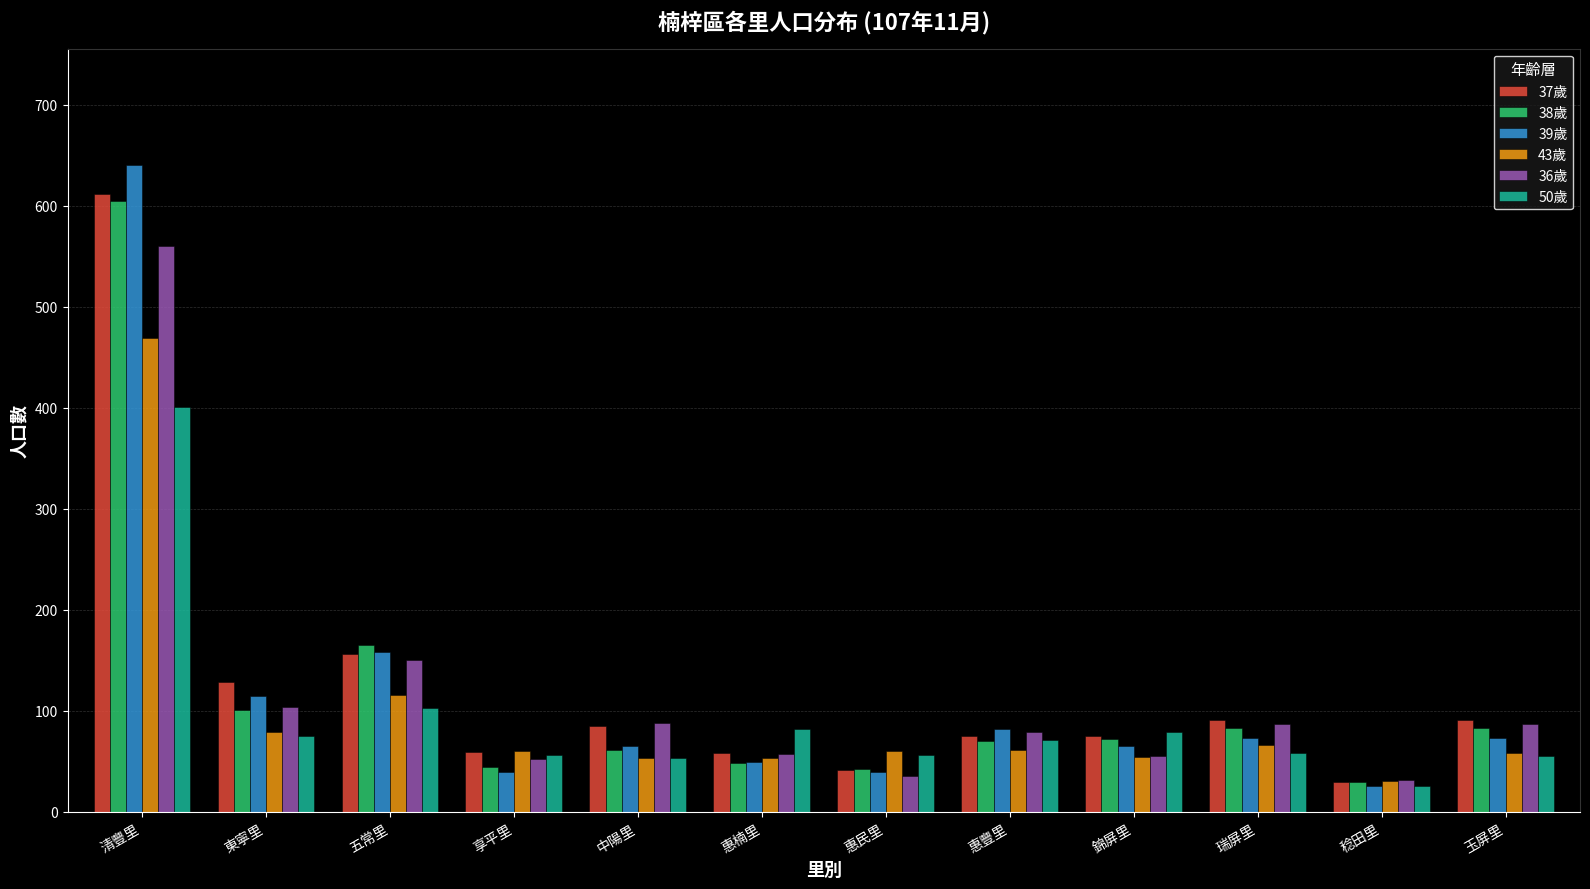

What is the difference between the maximum and minimum values in the 43歲 series?

439